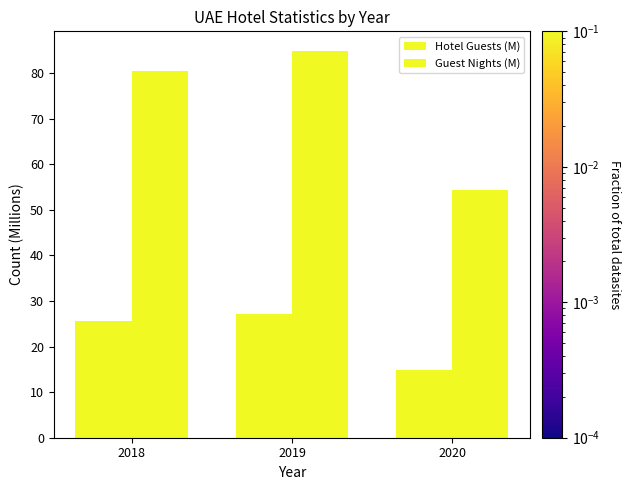

Between 2018 and 2019, which series saw the biggest shift?

Guest Nights (M)